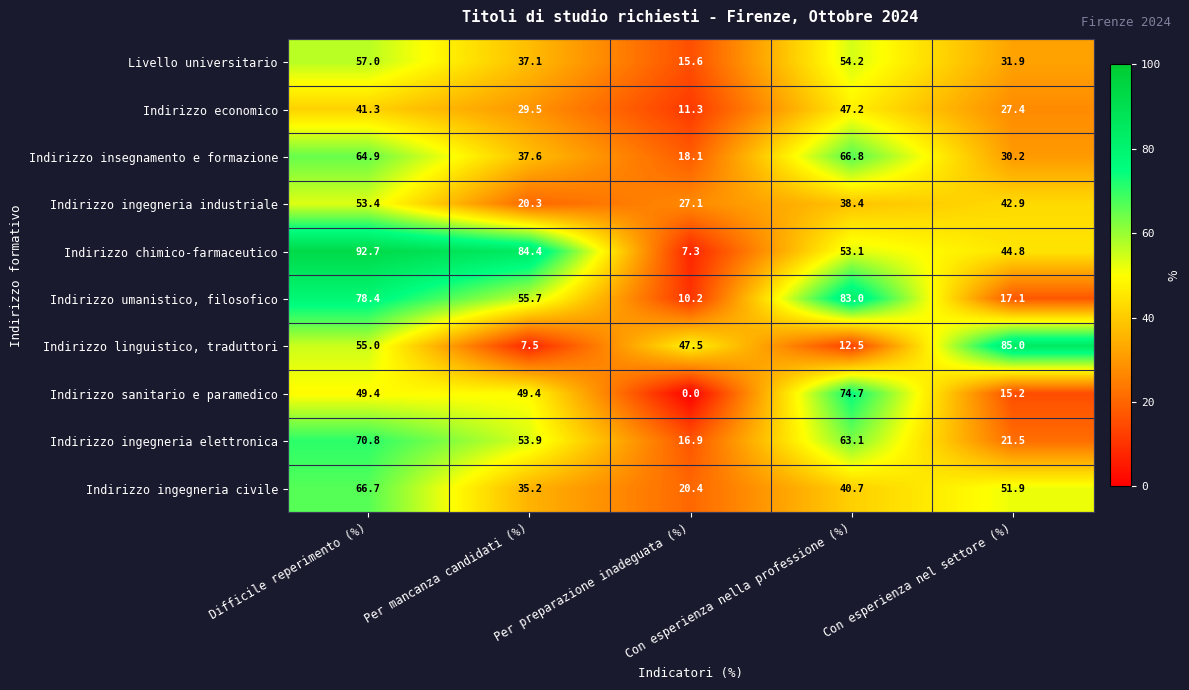

What is the spread (max minus min) of values at Con esperienza nella professione (%)?

70.5